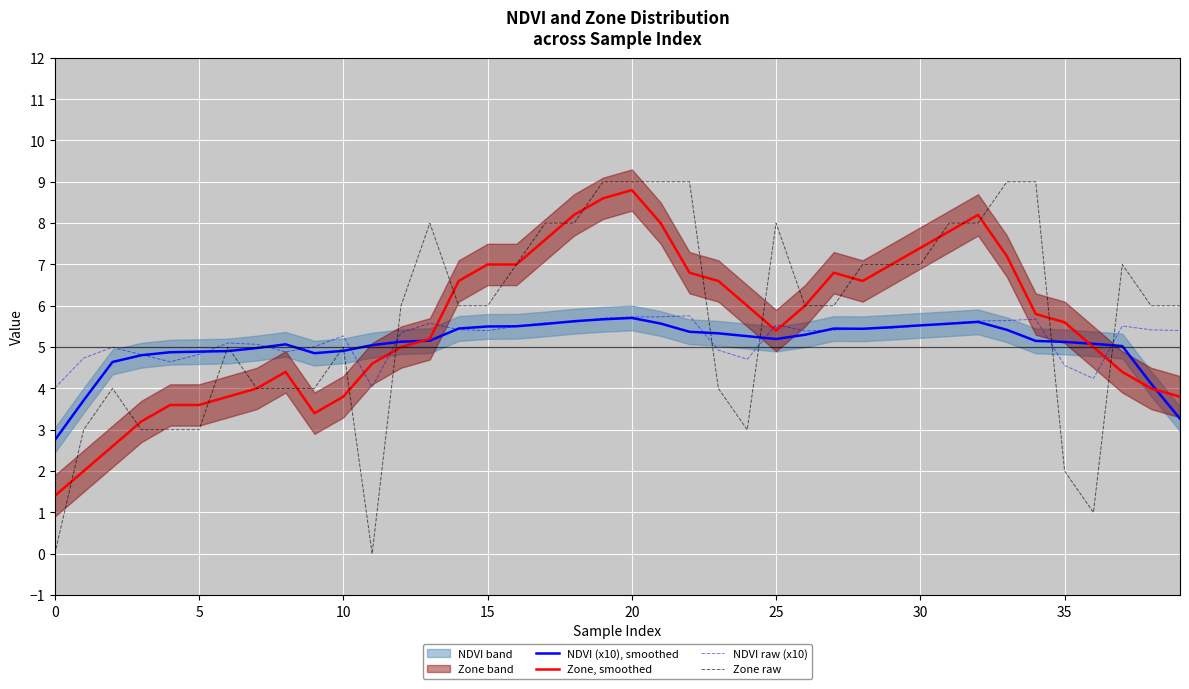

How many lines are shown in the chart?

4